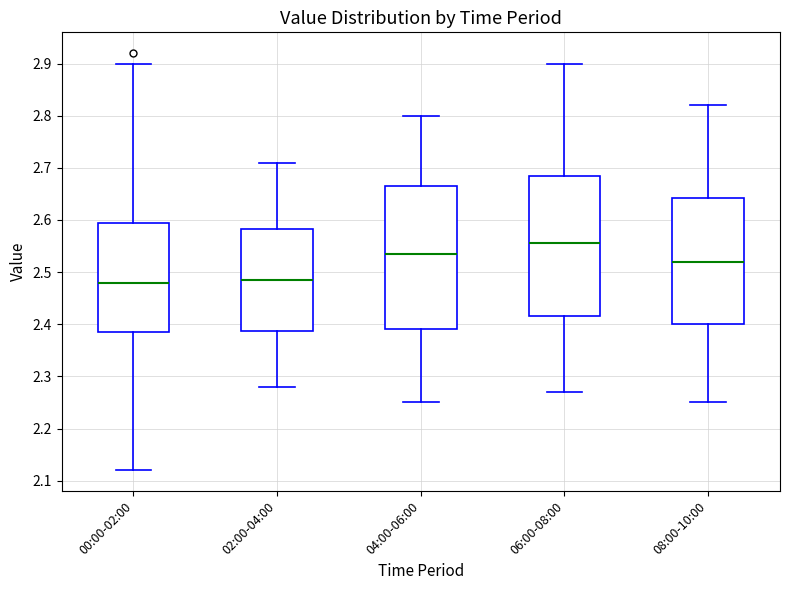

Reading left to right, transcribe this box plot: for each box, give where its median line is, the range the box spans, and where its two whiskers end, as read against the y-axis. The values are not printed on the chart, so give them approximately, as read against the axis.

00:00-02:00: median 2.48, box 2.39 to 2.60, whiskers 2.12 to 2.90
02:00-04:00: median 2.49, box 2.39 to 2.58, whiskers 2.28 to 2.71
04:00-06:00: median 2.54, box 2.39 to 2.67, whiskers 2.25 to 2.80
06:00-08:00: median 2.56, box 2.42 to 2.69, whiskers 2.27 to 2.90
08:00-10:00: median 2.52, box 2.40 to 2.64, whiskers 2.25 to 2.82